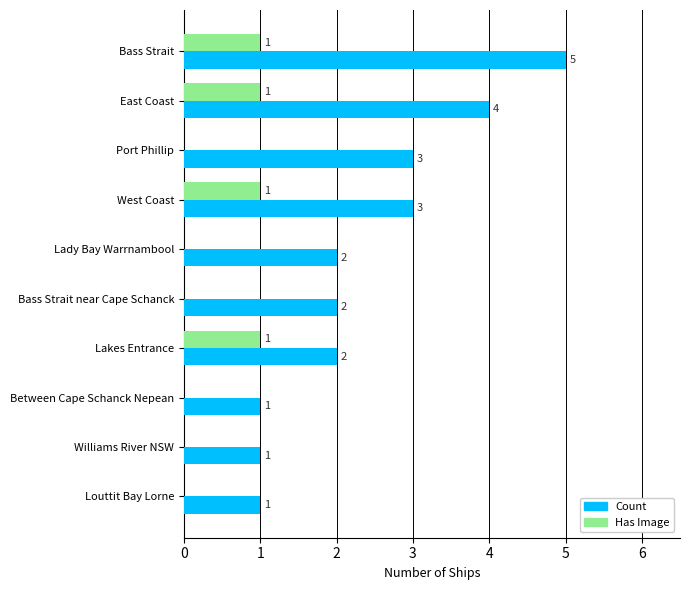

What is the sum of all Has Image values?

4